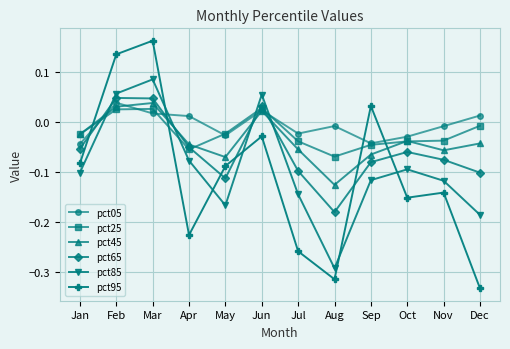

How many intersections are there between pct95 and pct65?

6